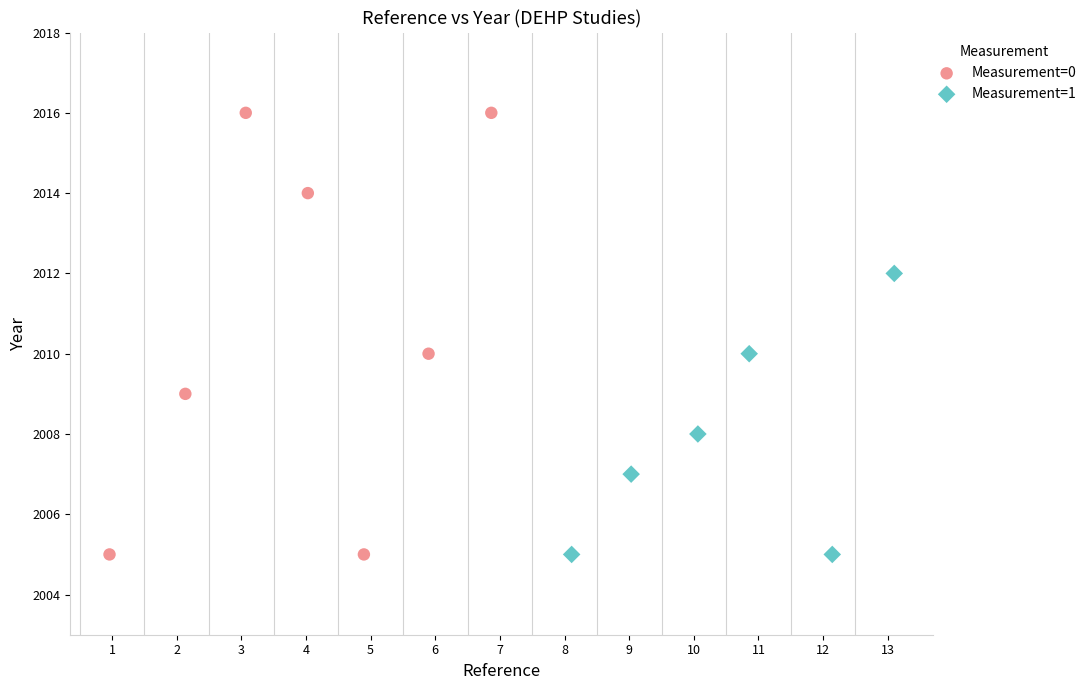

Which series has the widest spread of Y values?

Measurement=0